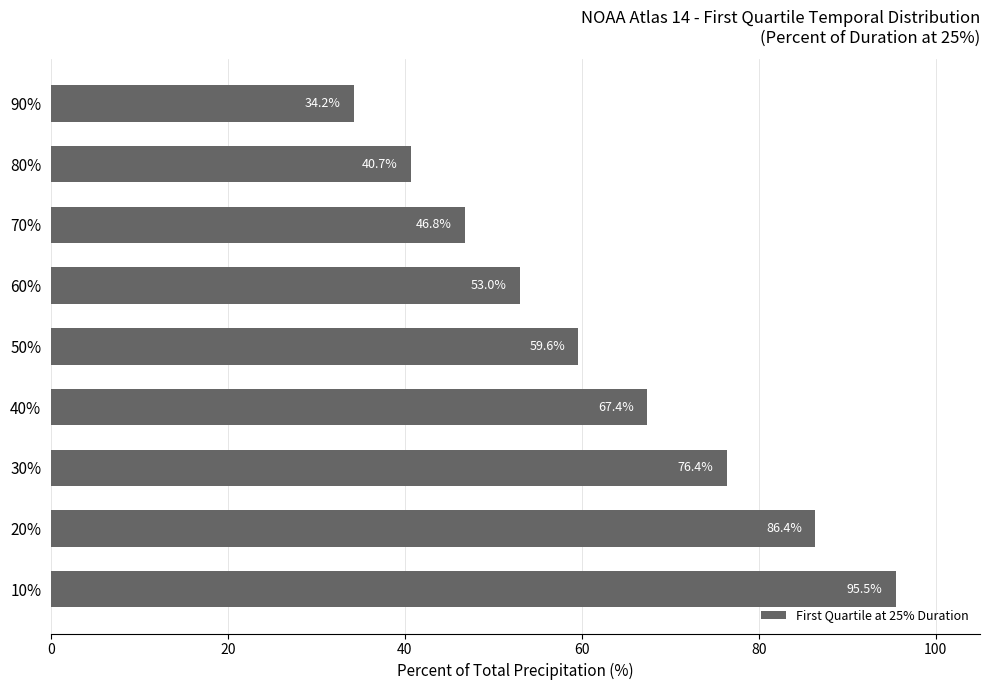

How many bars are there in total?

9